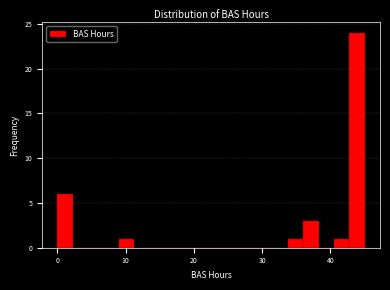

Read against the x-axis, roughly where is the centre of the tallest bar?

44